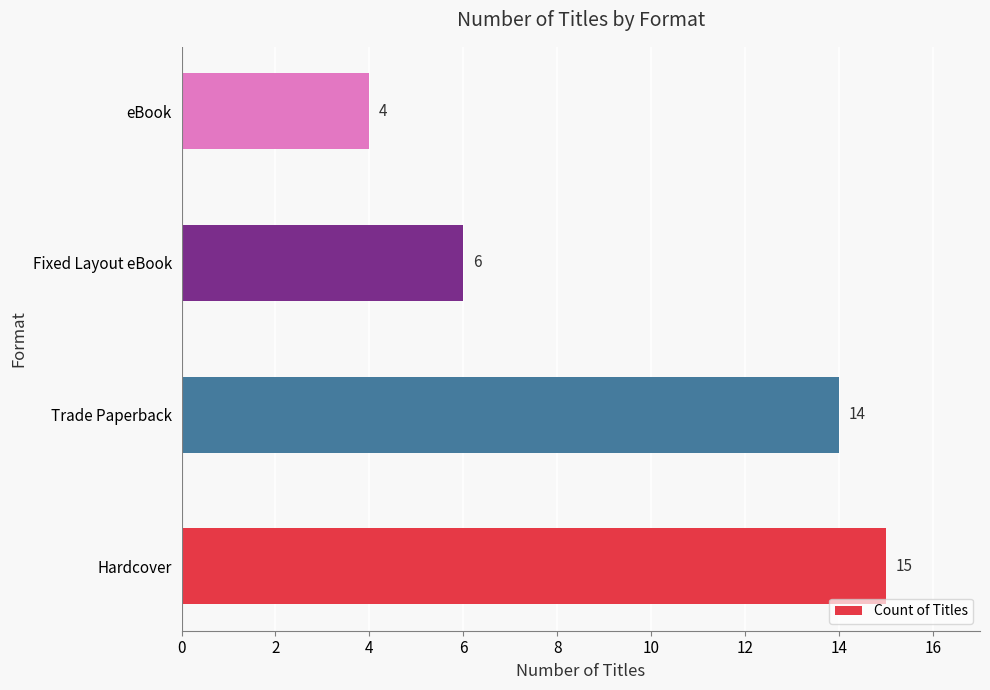

Between Trade Paperback and eBook, which is larger?

Trade Paperback